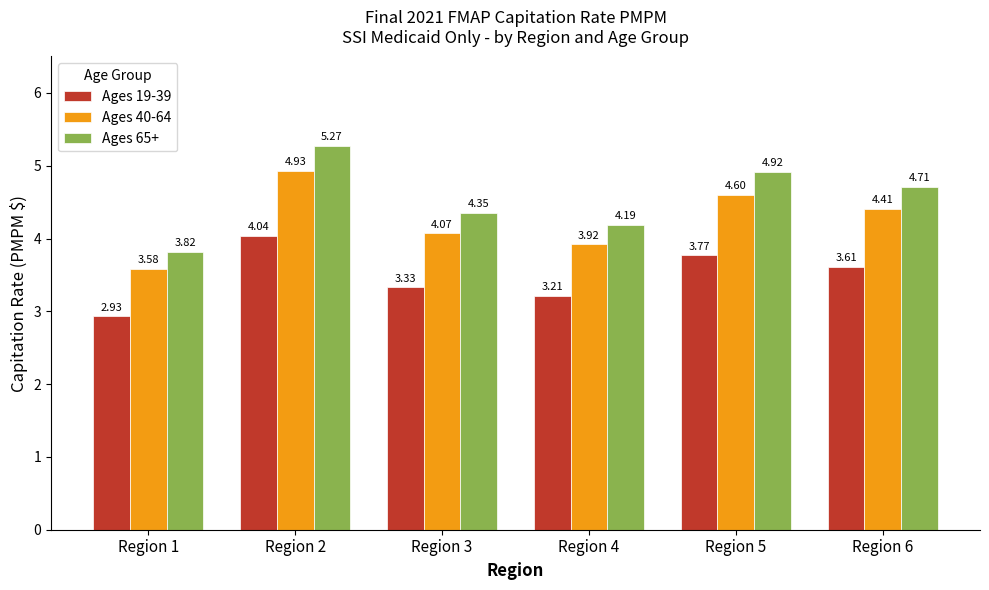

At which label is Ages 40-64 closest to 4?

Region 3